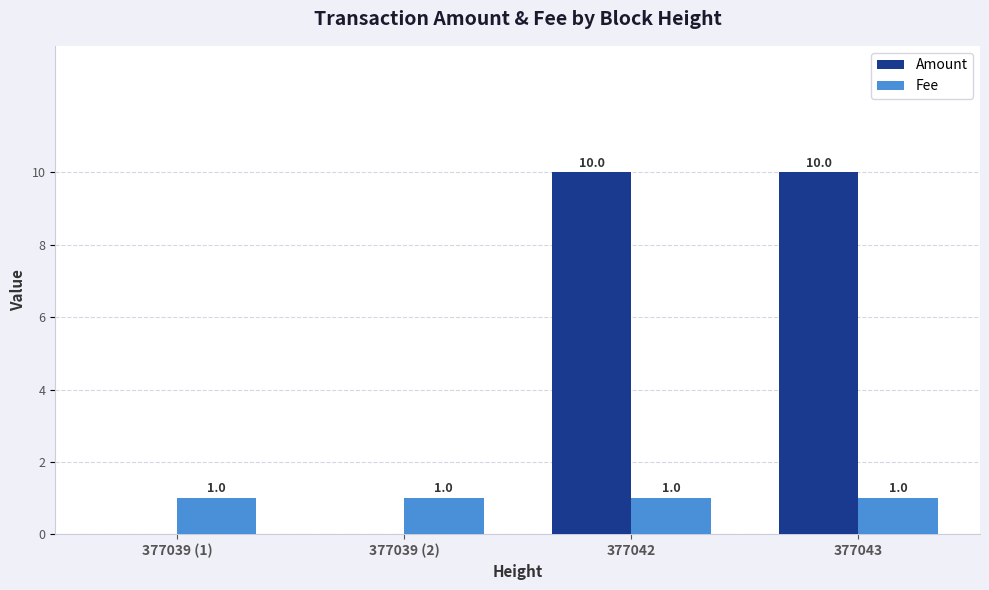

Are the bars horizontal?

No